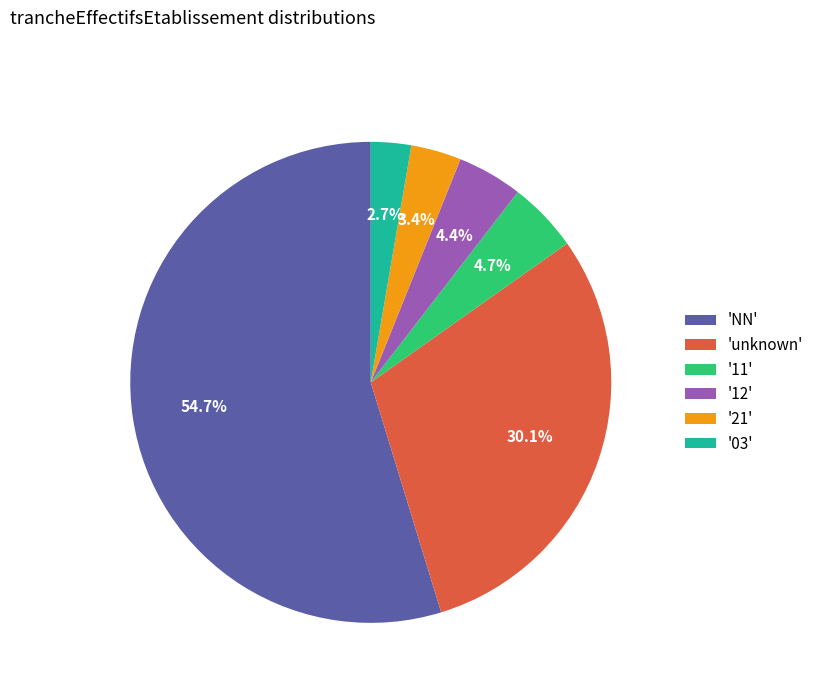

Which slice is the smallest?

'03'